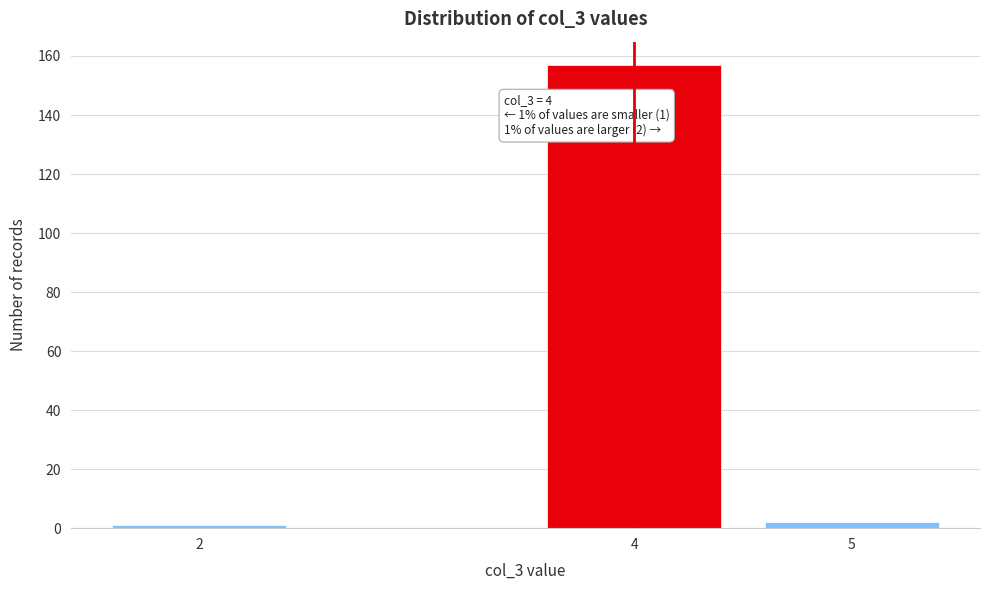

Reading left to right, list all the values displayed in this chart.

1	157	2